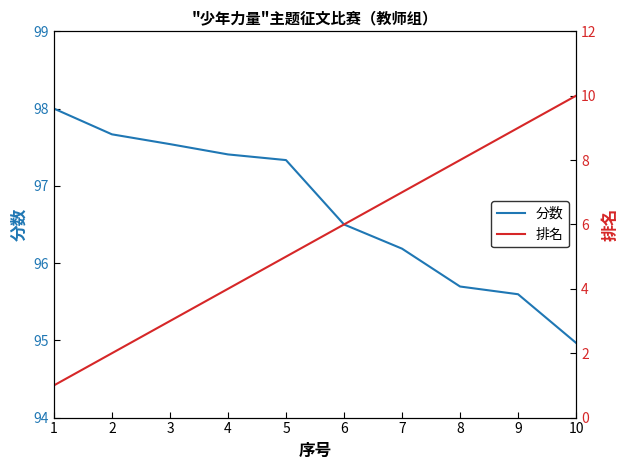

Which series has the widest spread of values?

排名